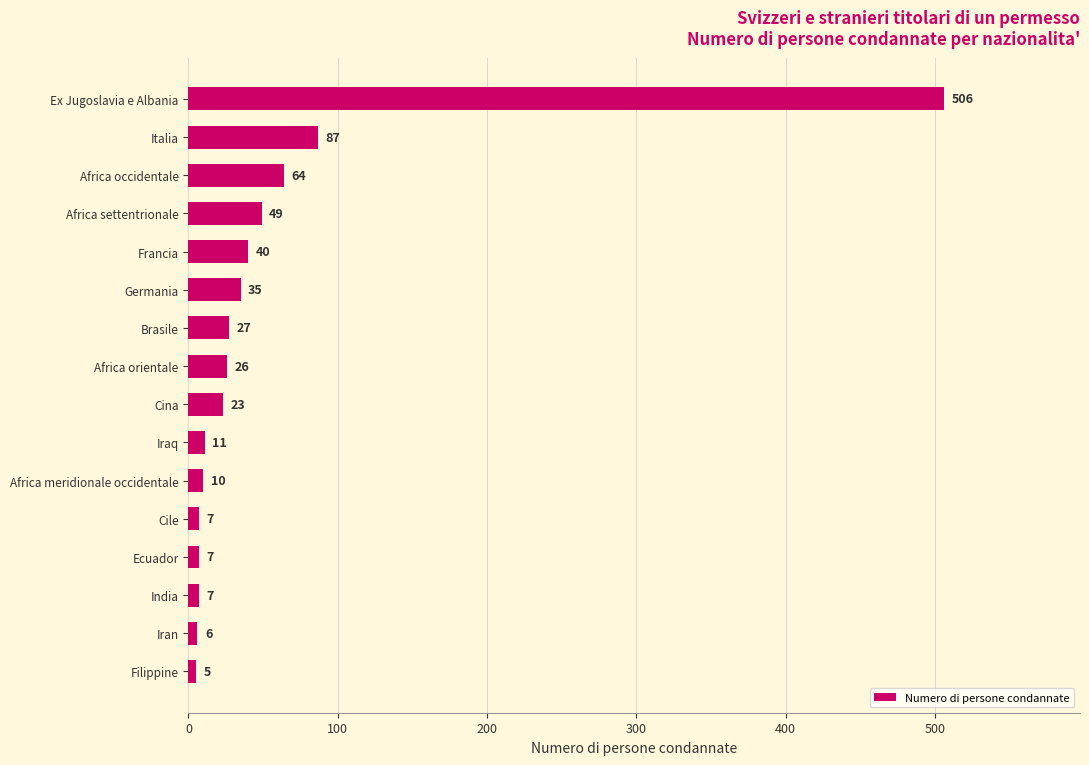

What value does the data have at Italia, to the nearest 100?

100